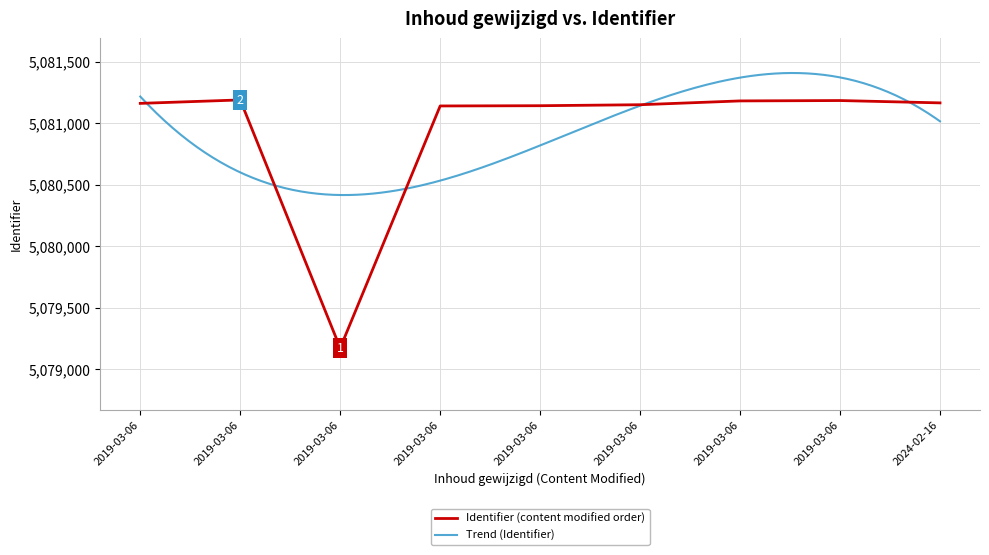

Approximately how many times larger is the value at 2019-03-06 23:22:17 compared to 2019-03-06 23:06:31?

1.0